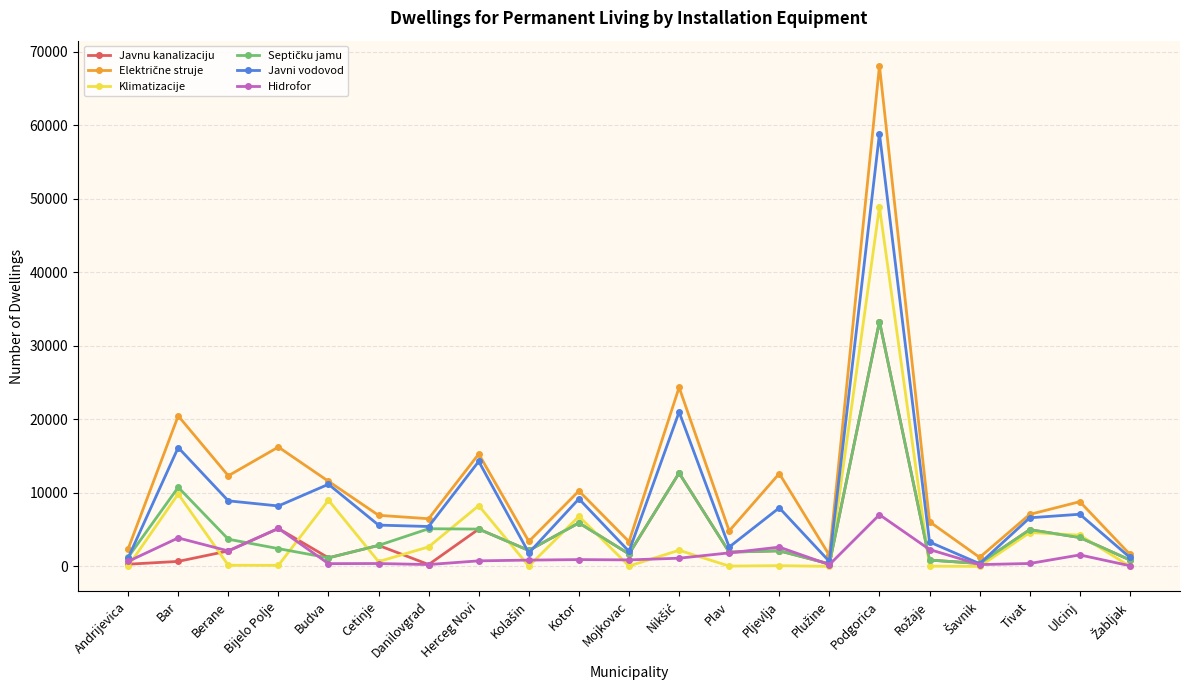

What is the lowest value of the Javni vodovod series?

380